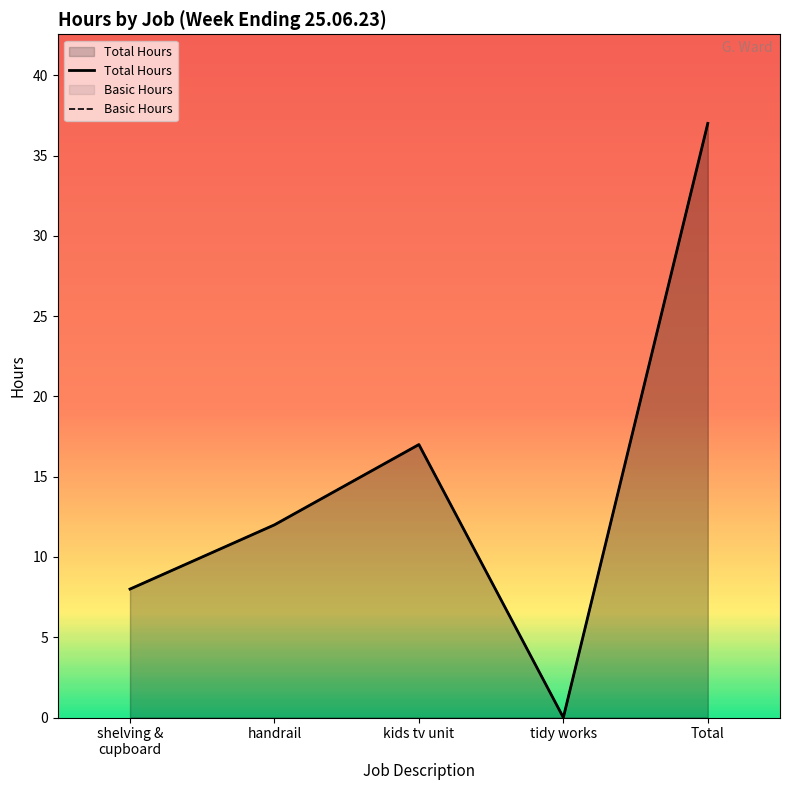

How many lines are shown in the chart?

2